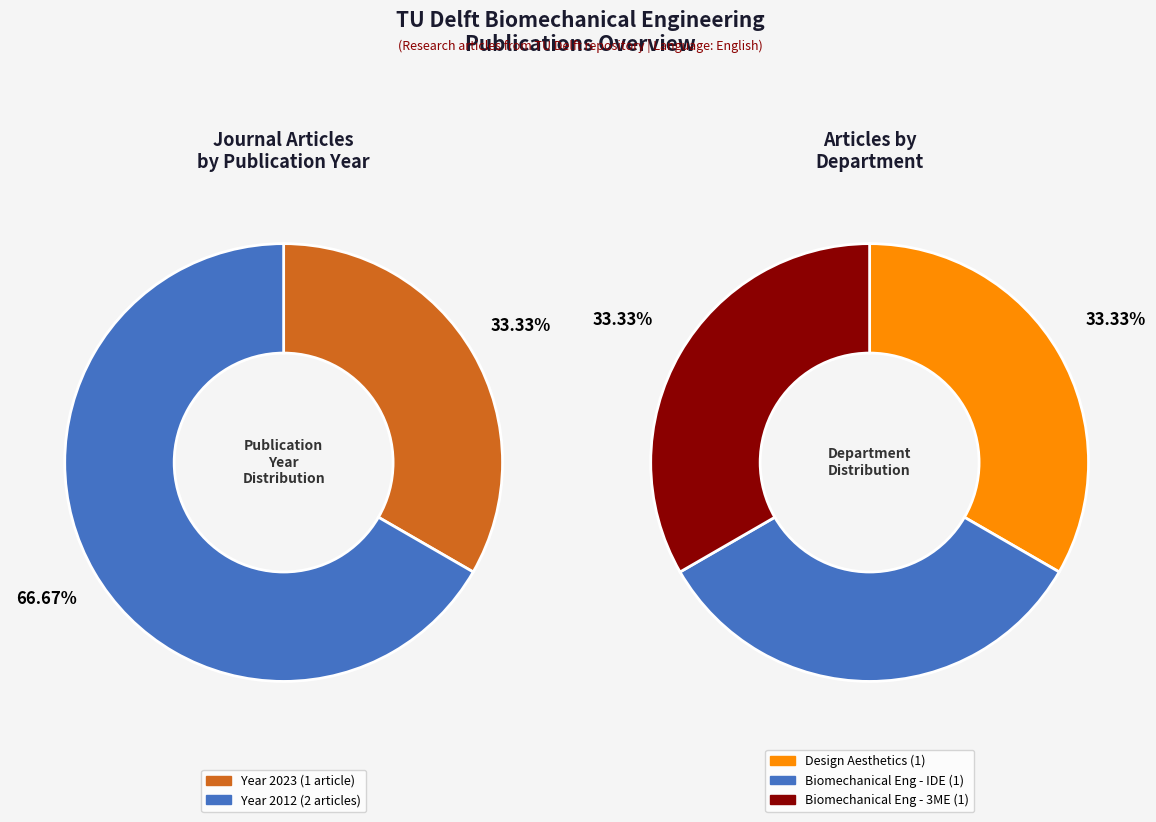

Is 2012 (Article 1) the majority of the pie?

No